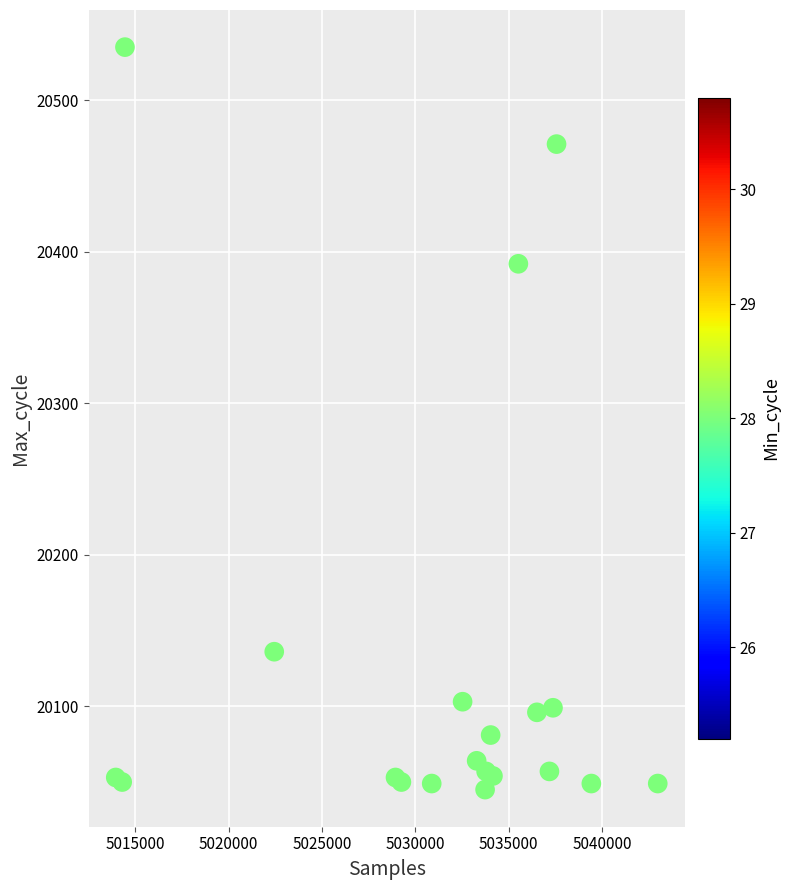

What Y value in the scatter plot is closest to 20290?

20392